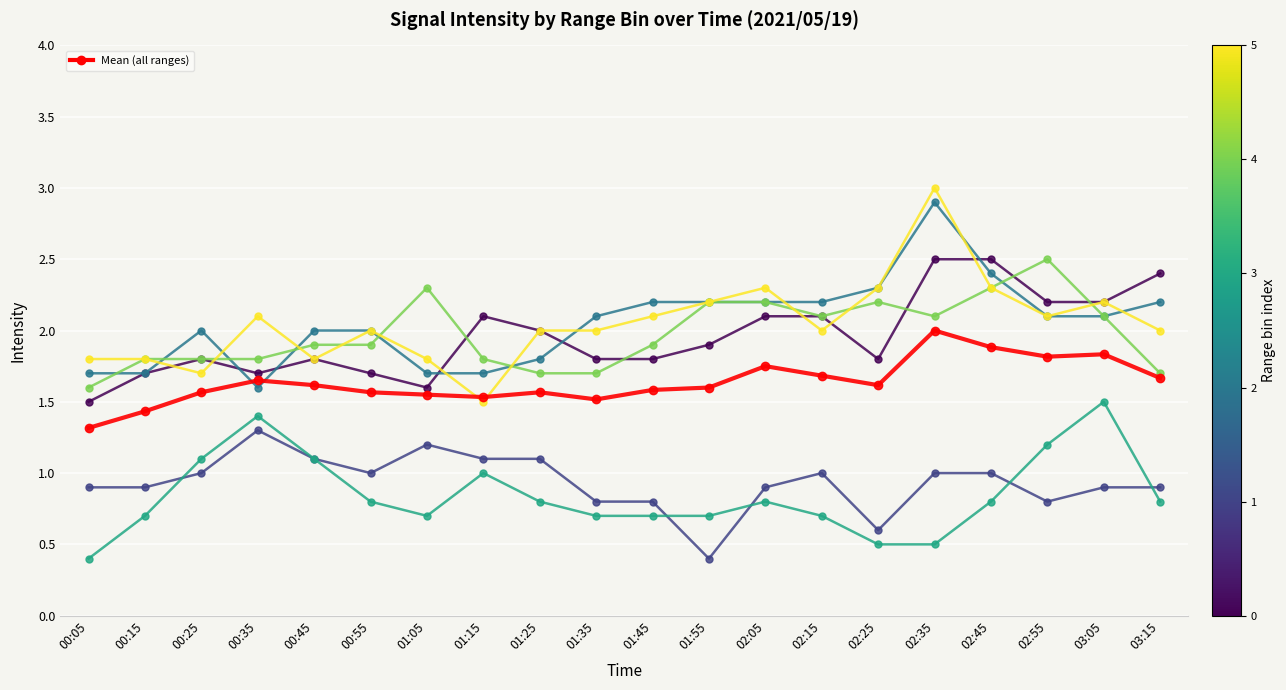

Count the number of data series in this chart.

7